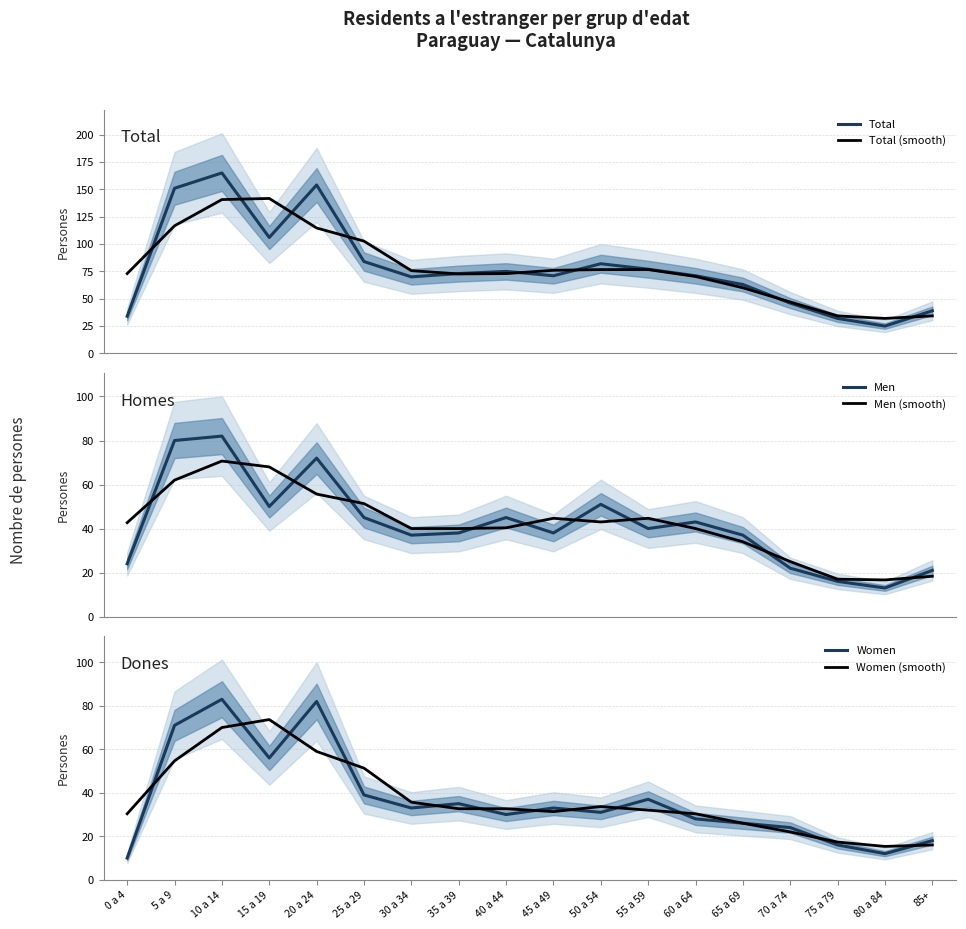

What is the smallest value displayed?

10.0